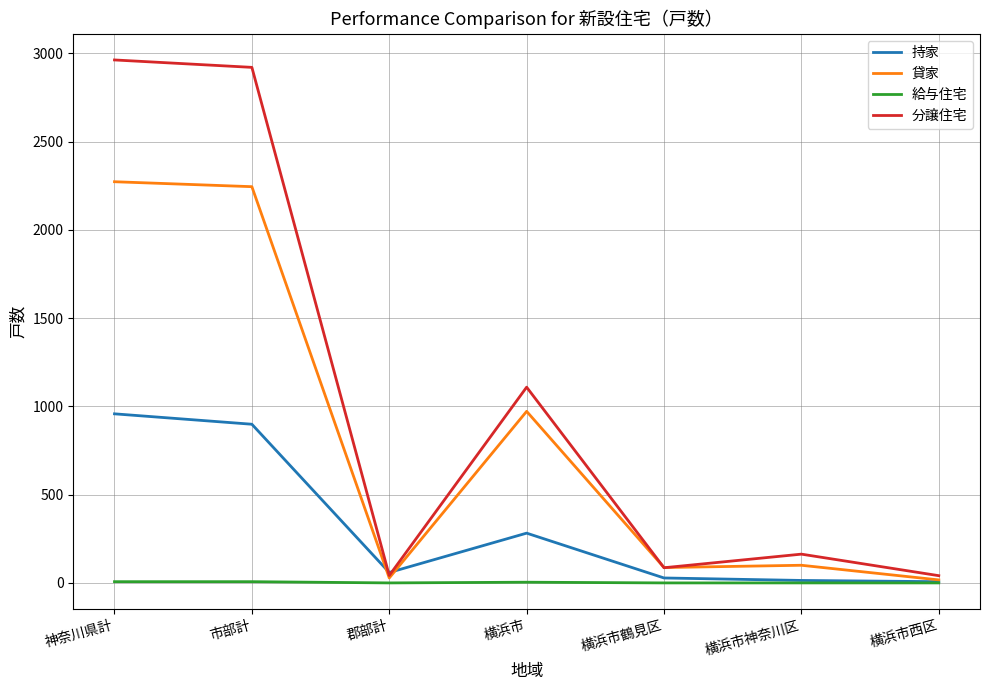

Between 市部計 and 郡部計, which series saw the biggest shift?

分譲住宅